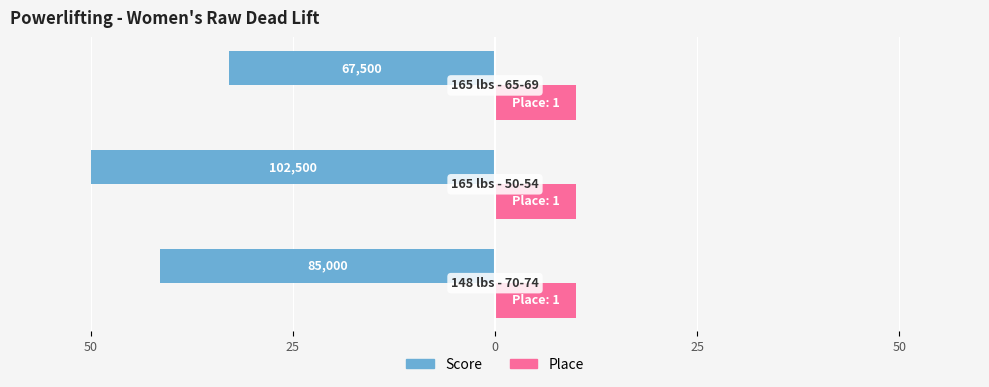

What are all the series names shown in the legend?

Score, Place